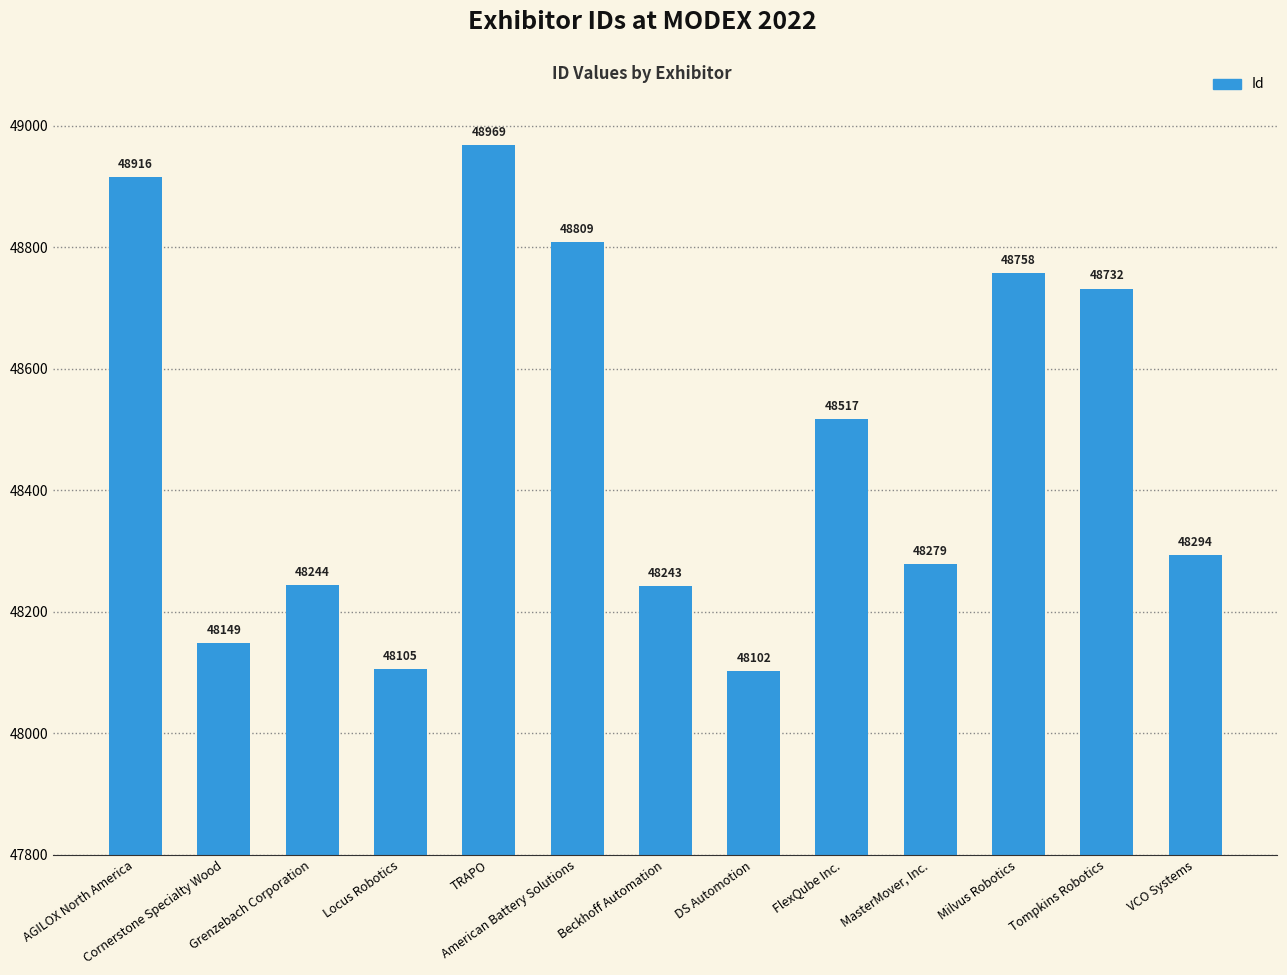

What is the average value?

48471